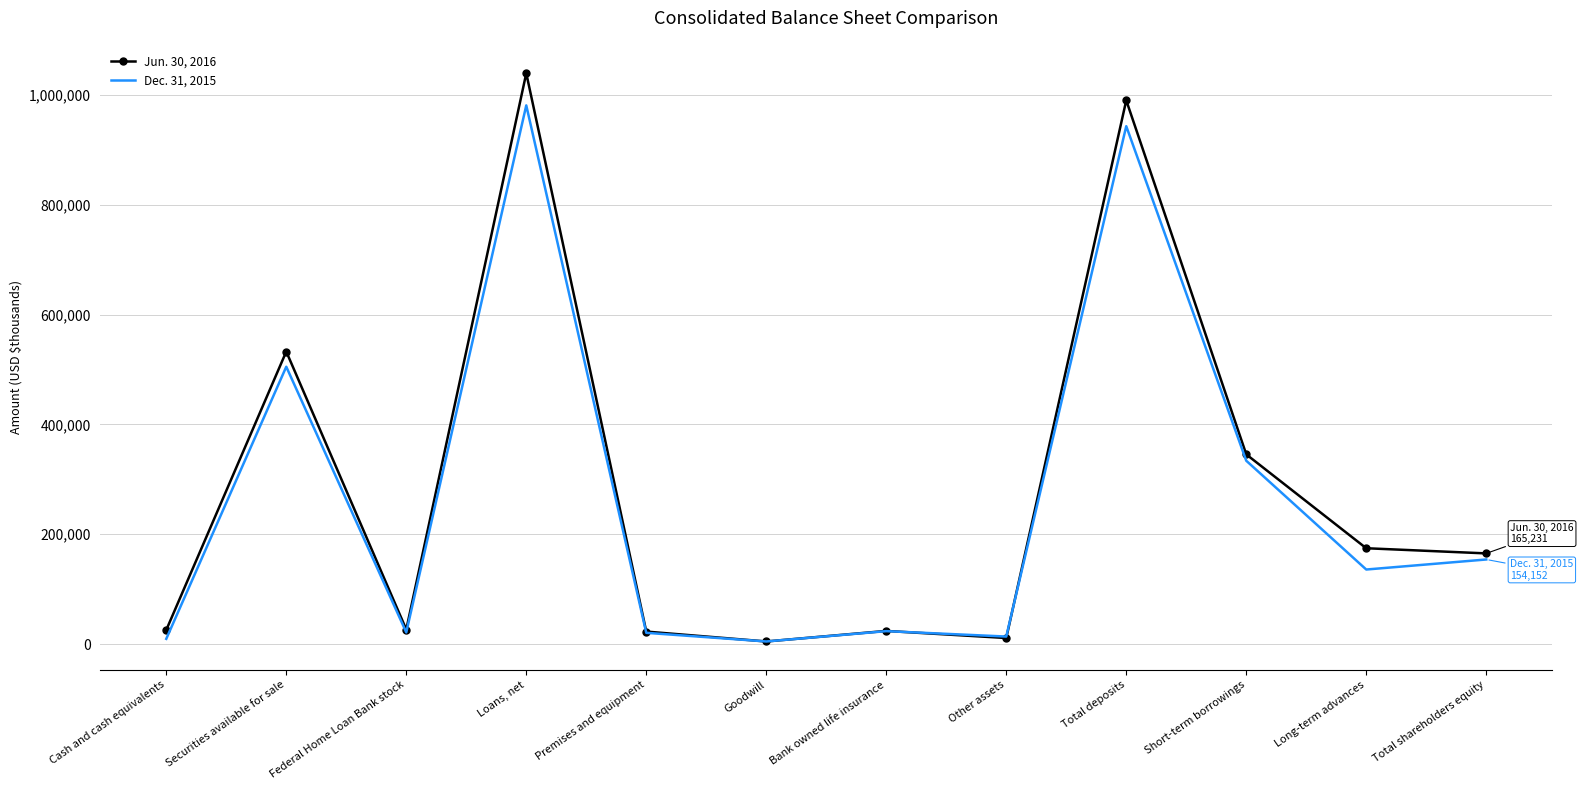

Rank the series at Other assets from lowest to highest value.

Jun. 30, 2016, Dec. 31, 2015